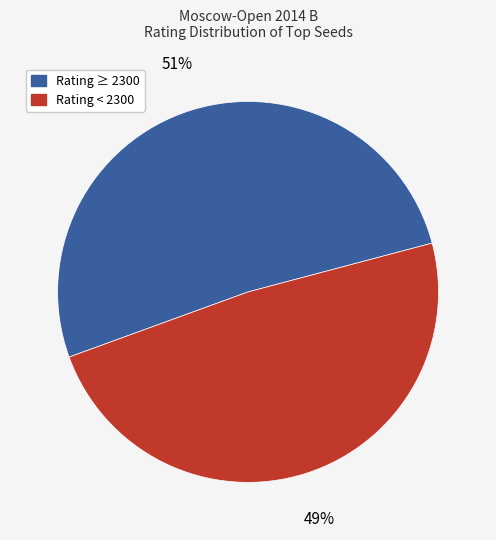

Which category has the smallest portion of the pie?

Rating < 2300